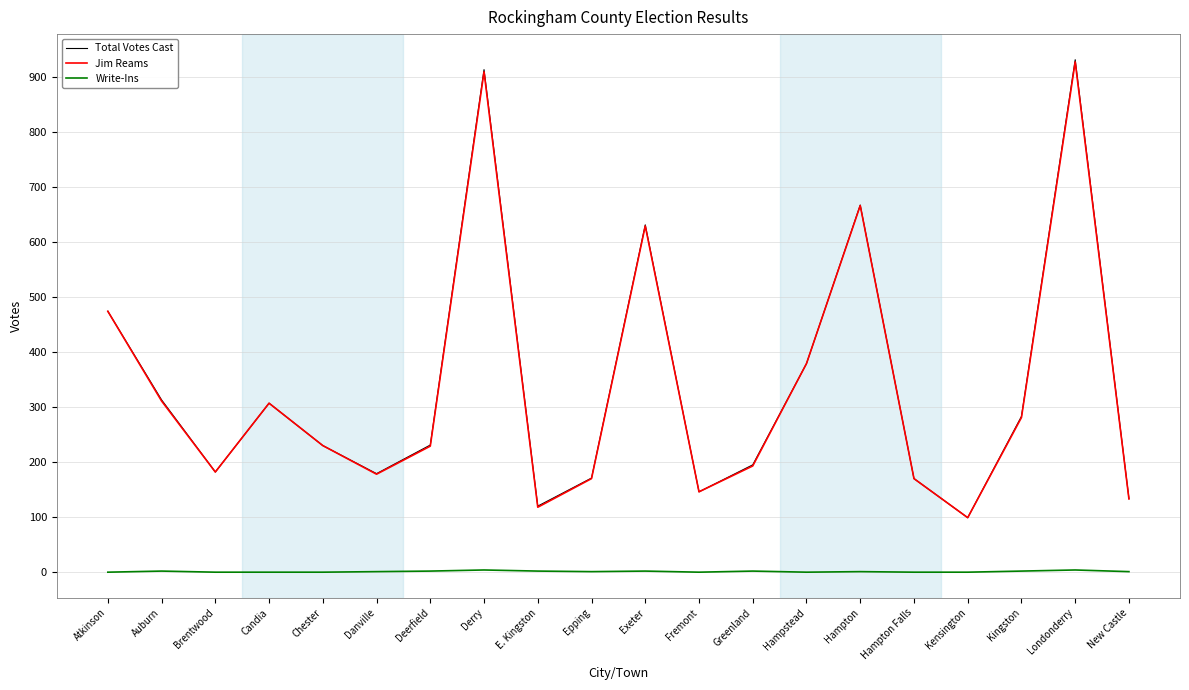

Is the value of Jim Reams at Hampton Falls greater than the value of Total Votes Cast at Greenland?

No